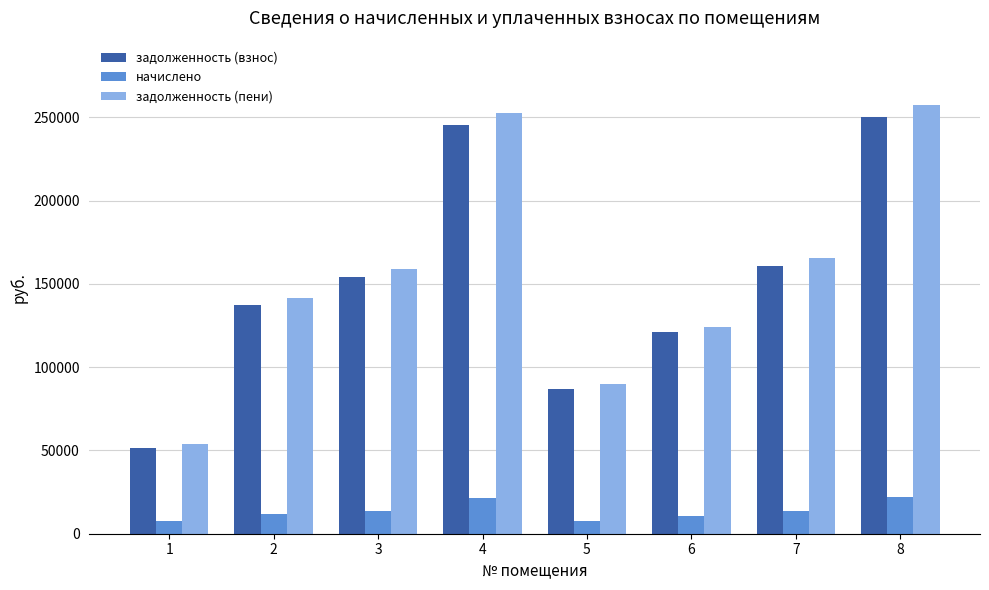

Does the chart contain stacked bars?

No